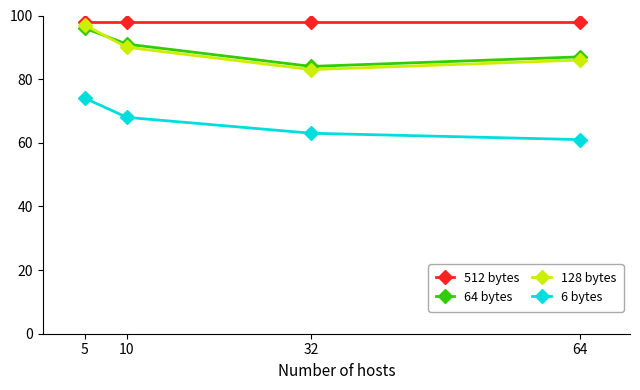

True or false: 512 bytes and 128 bytes cross at least once.

False